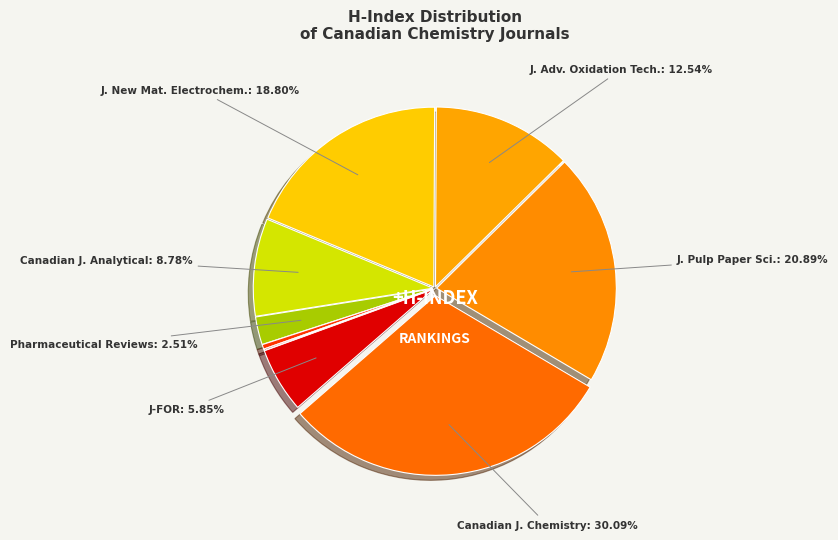

Is there any slice that represents more than half of the pie?

No